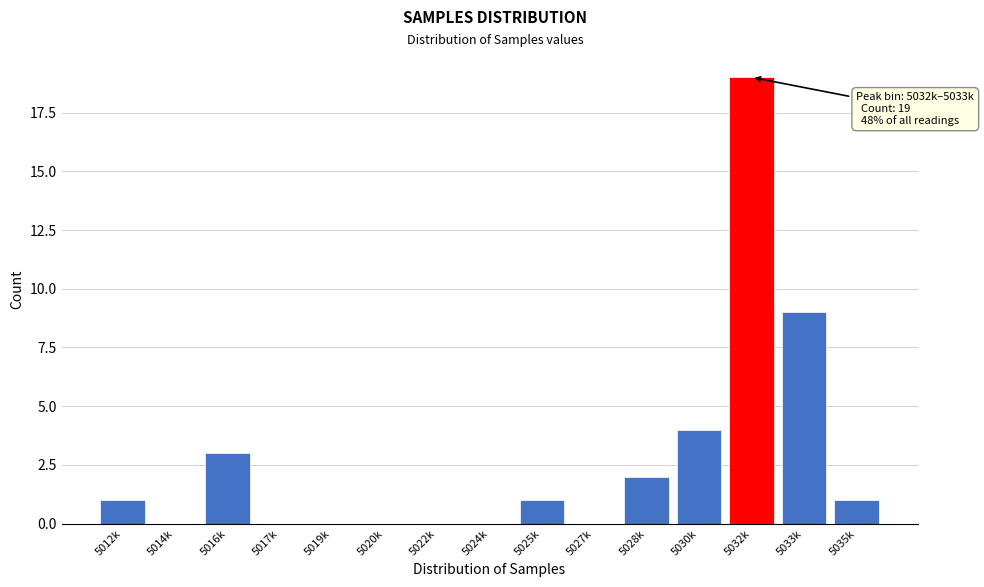

Reading right to left, transcribe all the data shown in this chart.

5035k=1	5033k=9	5032k=19	5030k=4	5028k=2	5027k=0	5025k=1	5024k=0	5022k=0	5020k=0	5019k=0	5017k=0	5016k=3	5014k=0	5012k=1